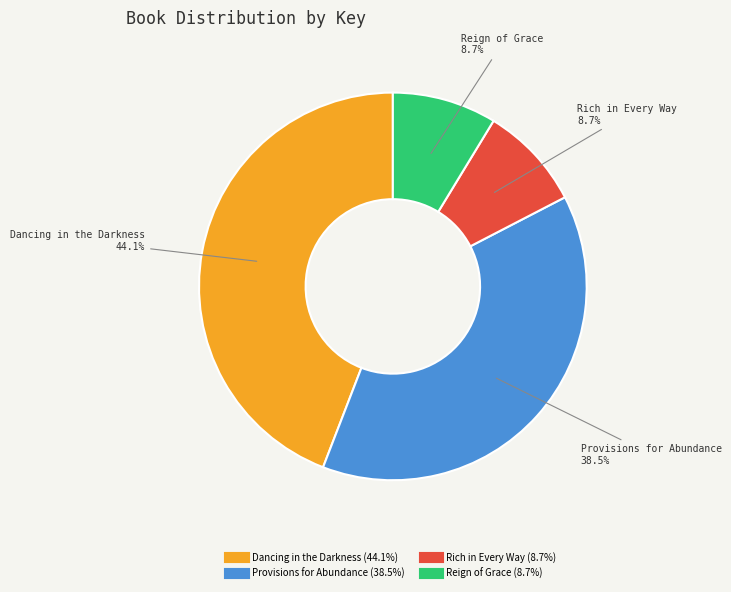

Between Rich in Every Way and Dancing in the Darkness, which is larger?

Dancing in the Darkness